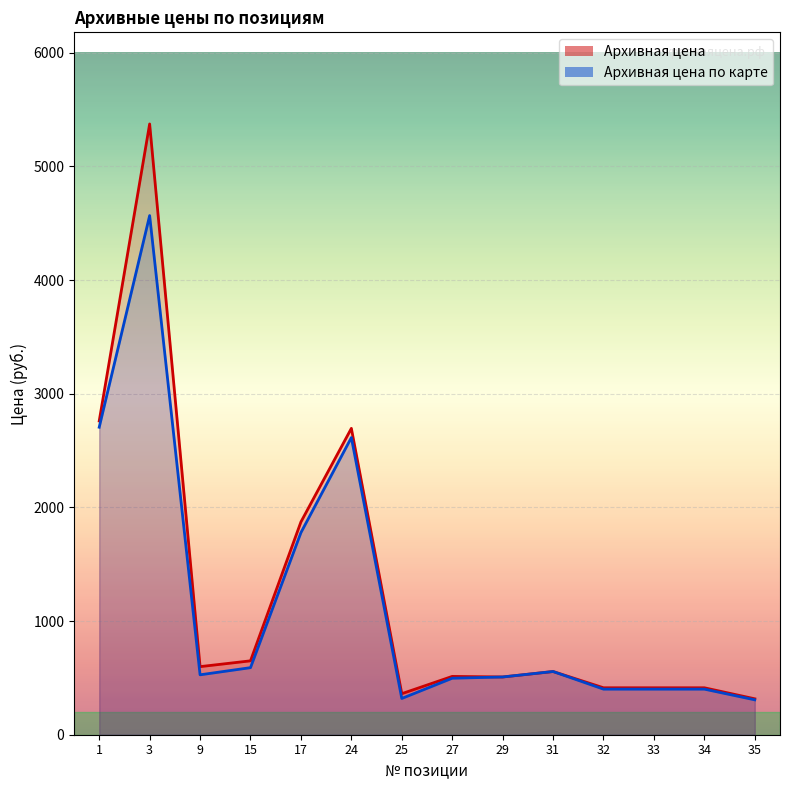

What is the approximate value of Архивная цена по карте at 32, to the nearest 10?

400